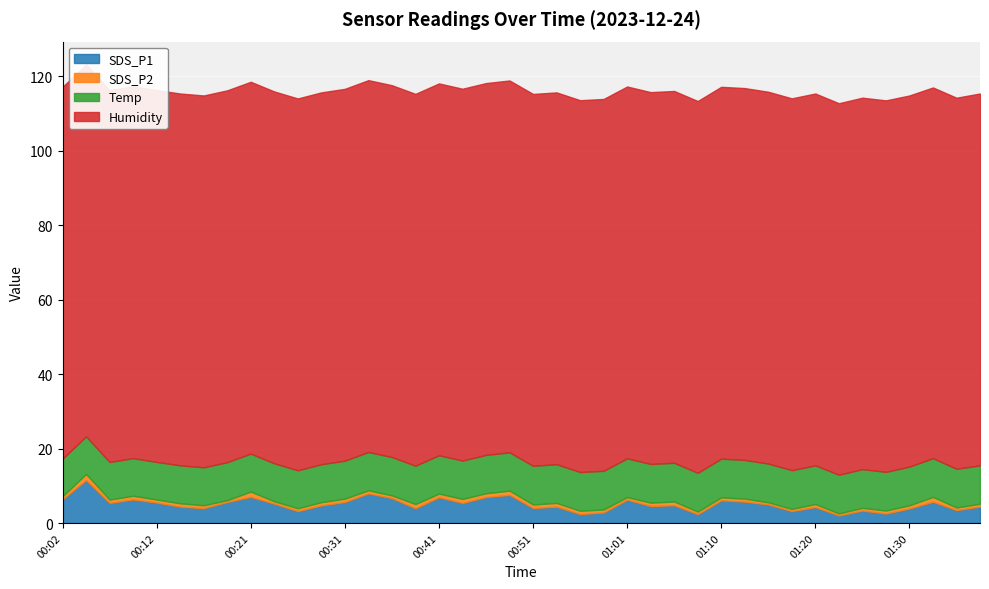

Which series has the largest range (max minus min)?

SDS_P1